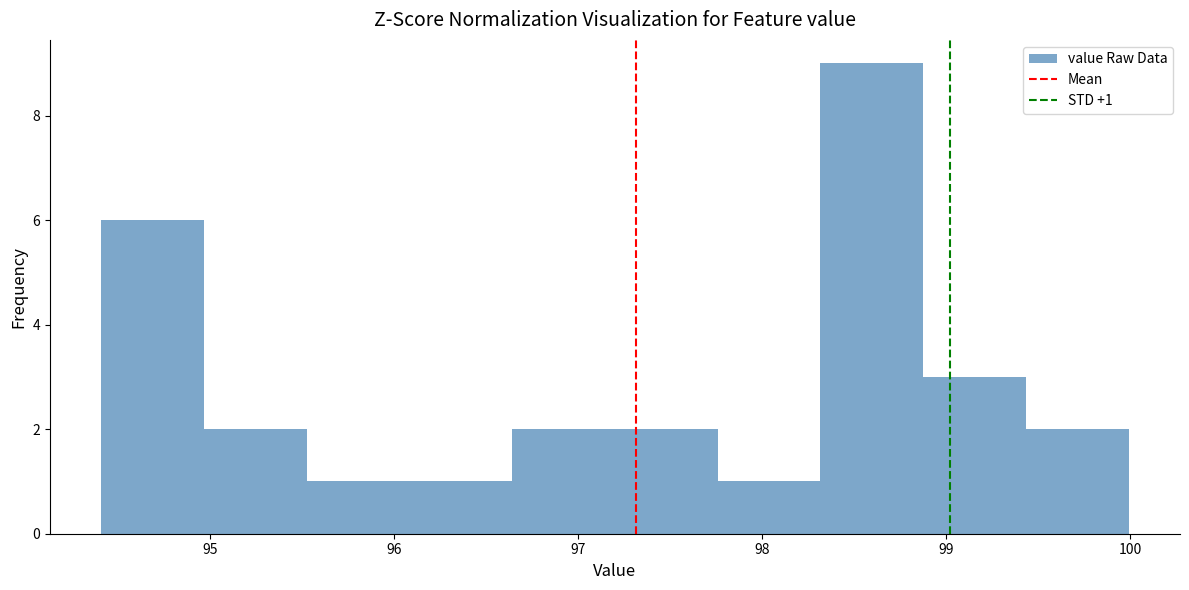

Which range on the x-axis has the tallest bar?

98.3 to 98.9